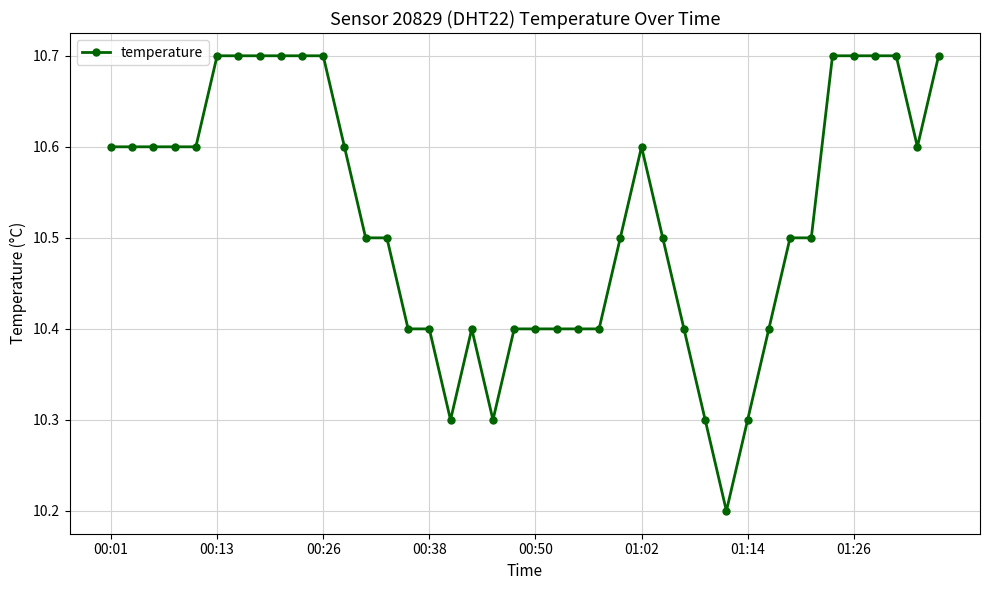

Does the chart display data point markers on the line(s)?

Yes